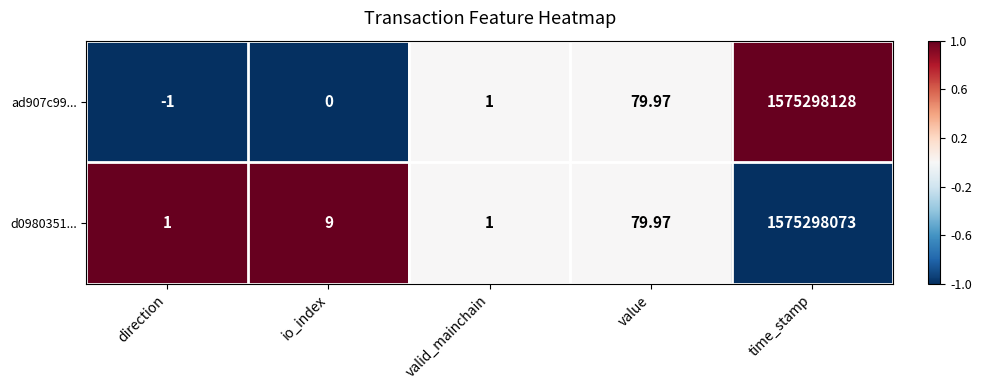

Where is d0980351... nearest to the value 787649037?

value